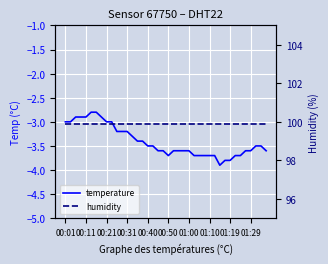

The value of humidity at 00:31 is 99.9. True or false?

True